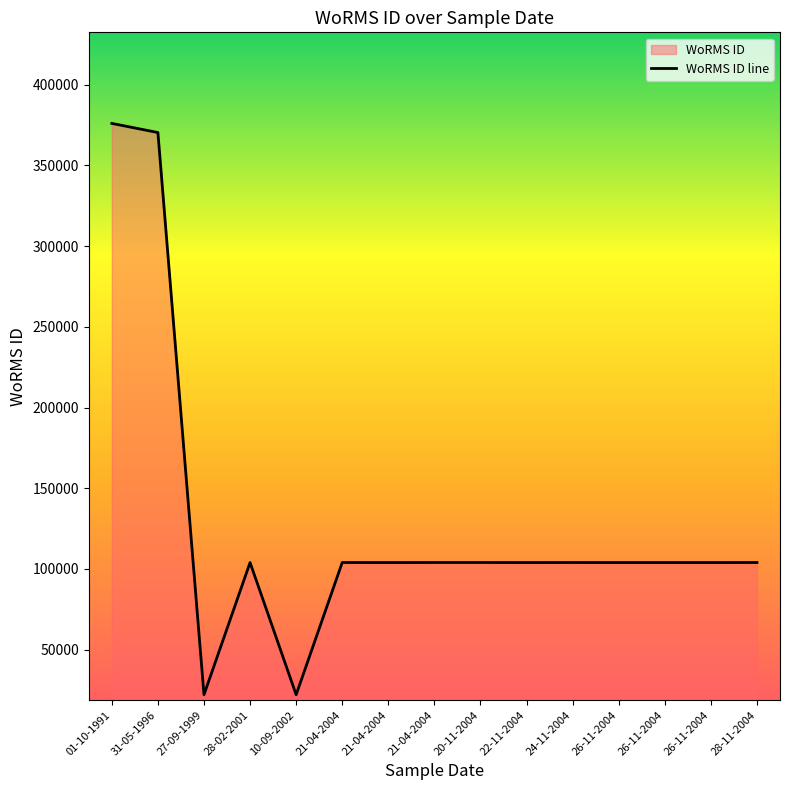

Is it true that the value at 26-11-2004 is 103991?

True